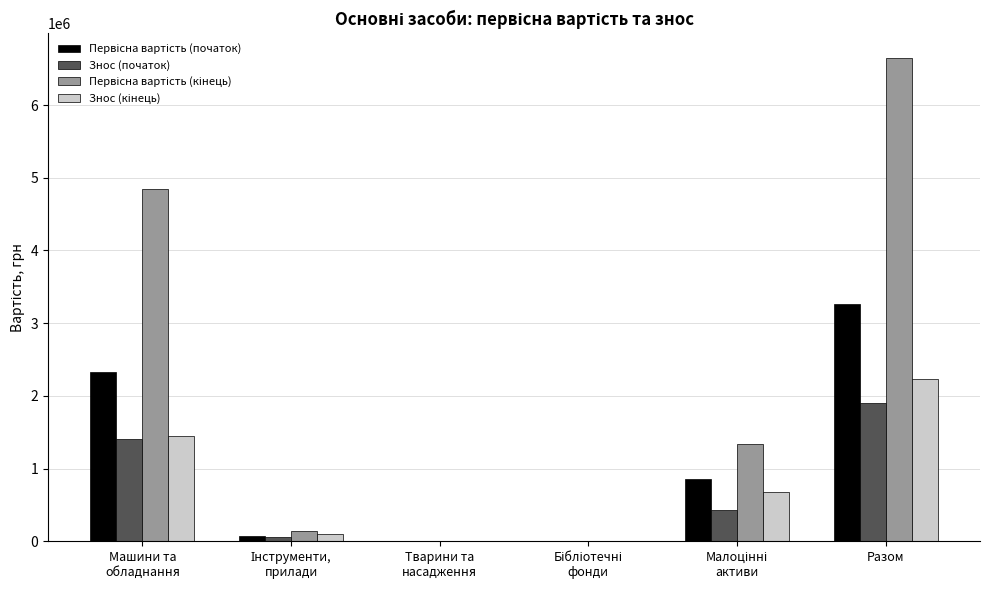

At which category is the sum across all series the highest?

Разом